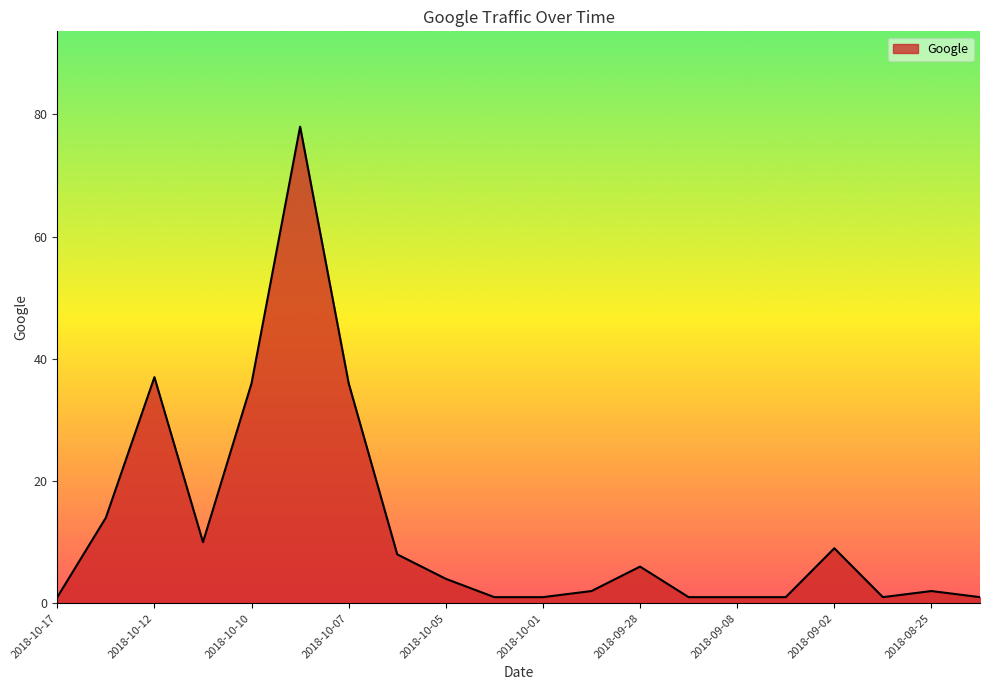

Reading left to right, extract all data points from this chart.

1	14	37	10	36	78	36	8	4	1	1	2	6	1	1	1	9	1	2	1